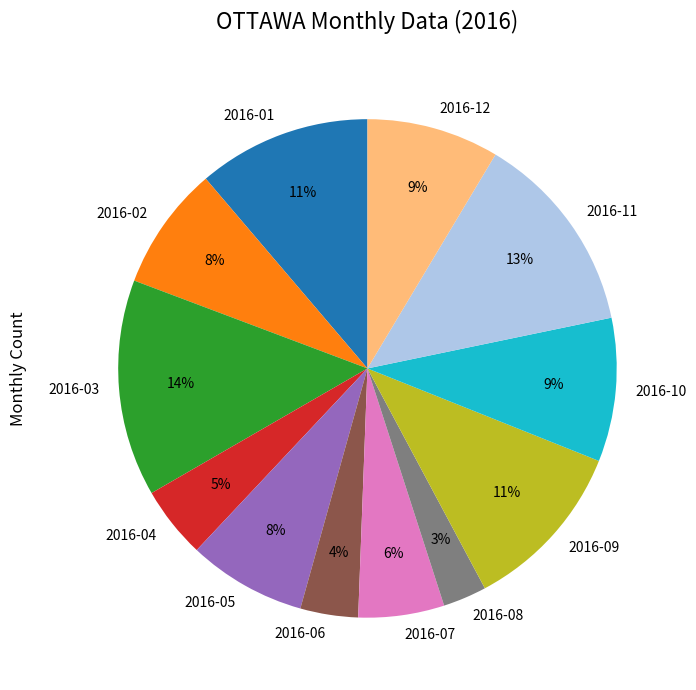

To the nearest percent, what percentage of the pie is 2016-01?

11%